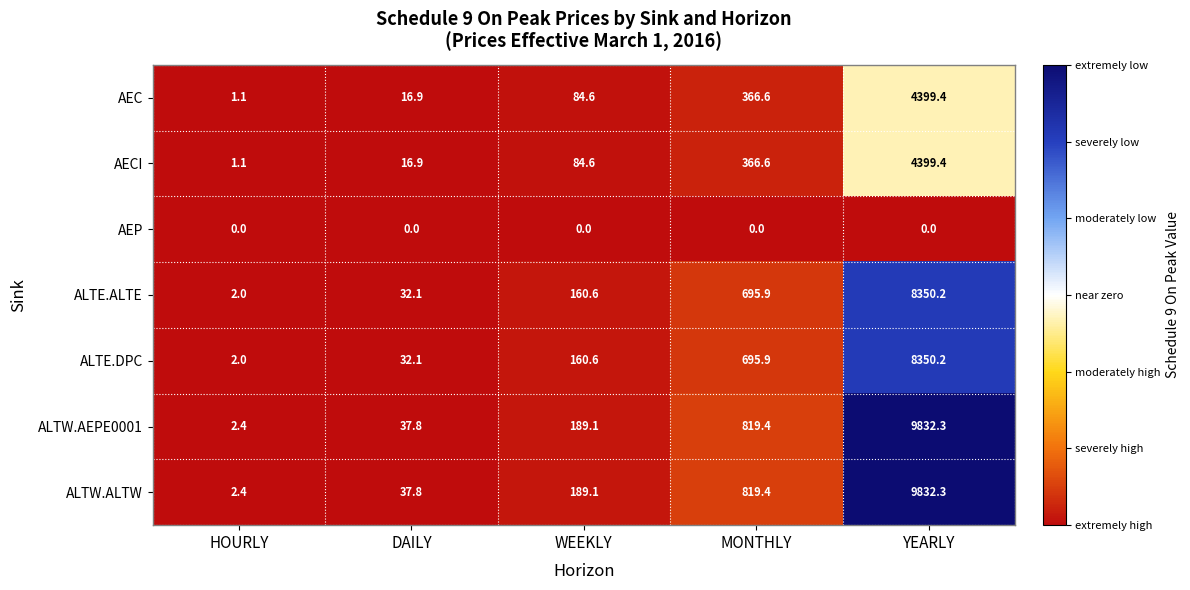

What is the difference between the highest and lowest values at HOURLY?

2.4